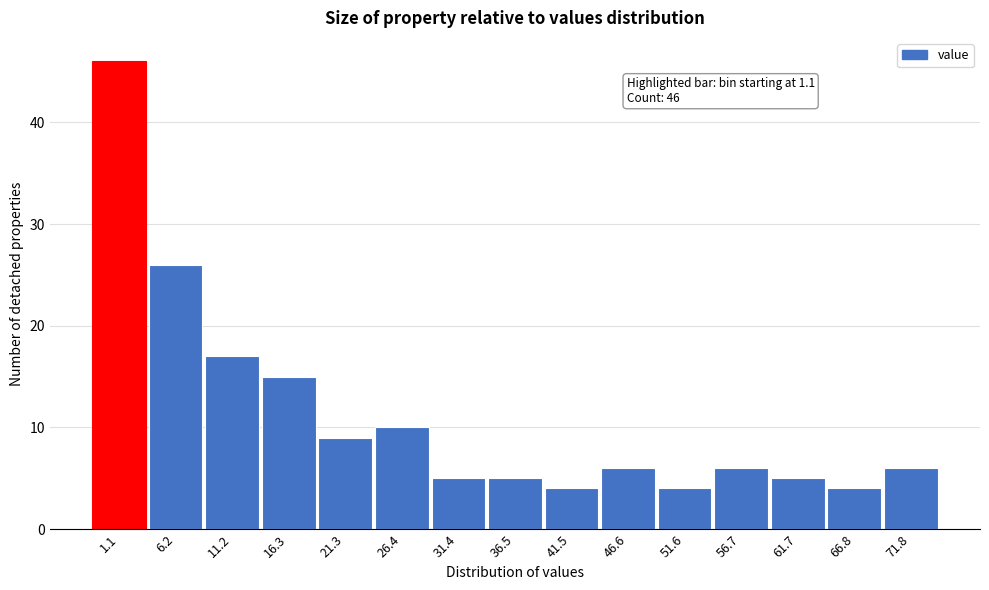

Reading left to right, what are all the values shown in this chart?

46	26	17	15	9	10	5	5	4	6	4	6	5	4	6